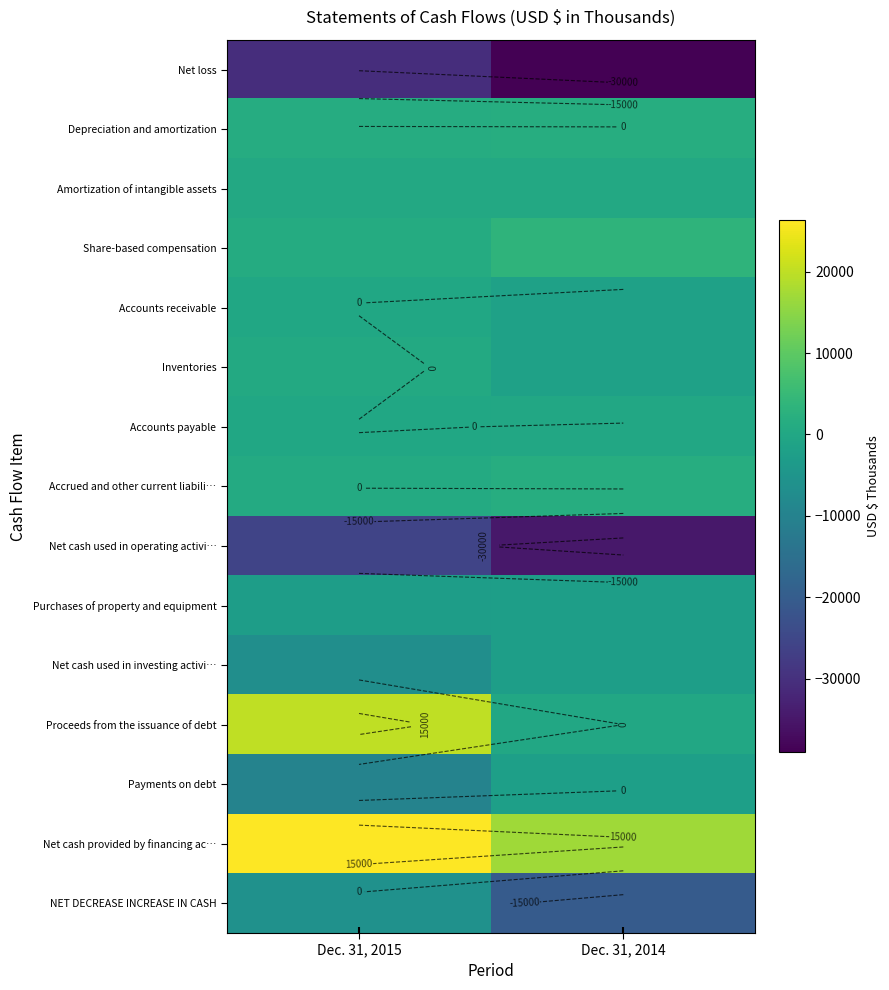

What is the sum of the Purchases of property and equipment values at Dec. 31, 2014 and Dec. 31, 2015?

-5116